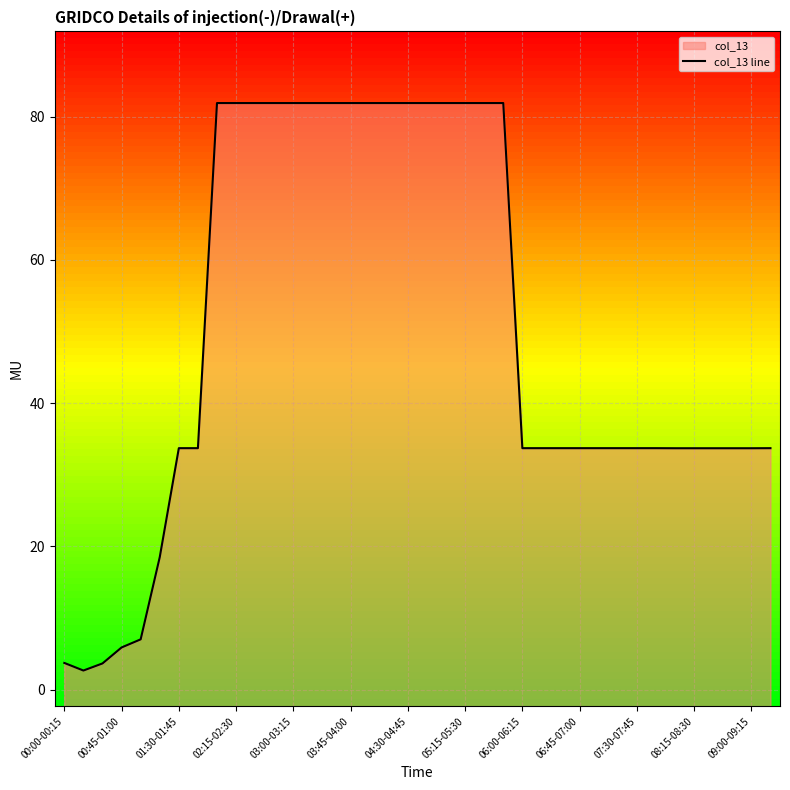

How many lines are shown in the chart?

1